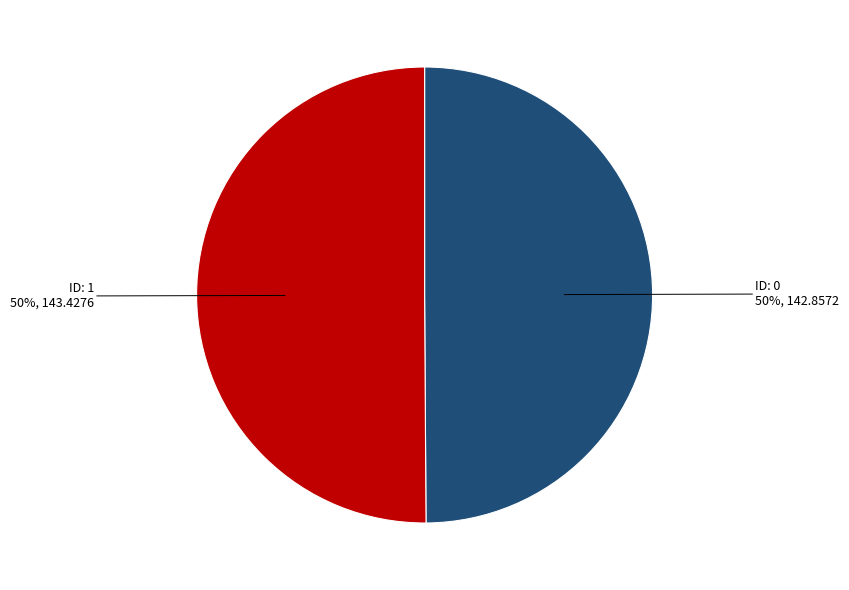

To the nearest percent, what is the average slice percentage?

50%